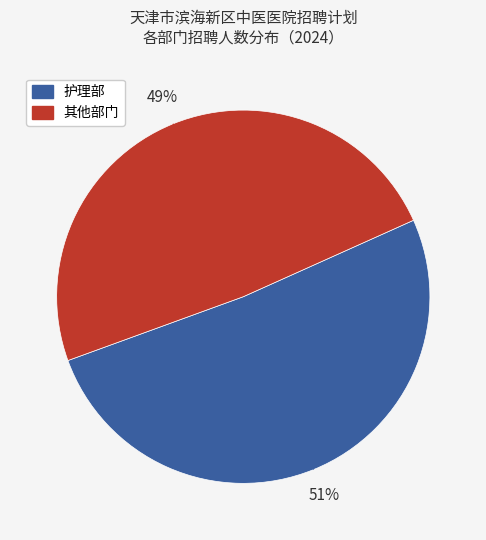

Is there a majority slice in this chart?

Yes